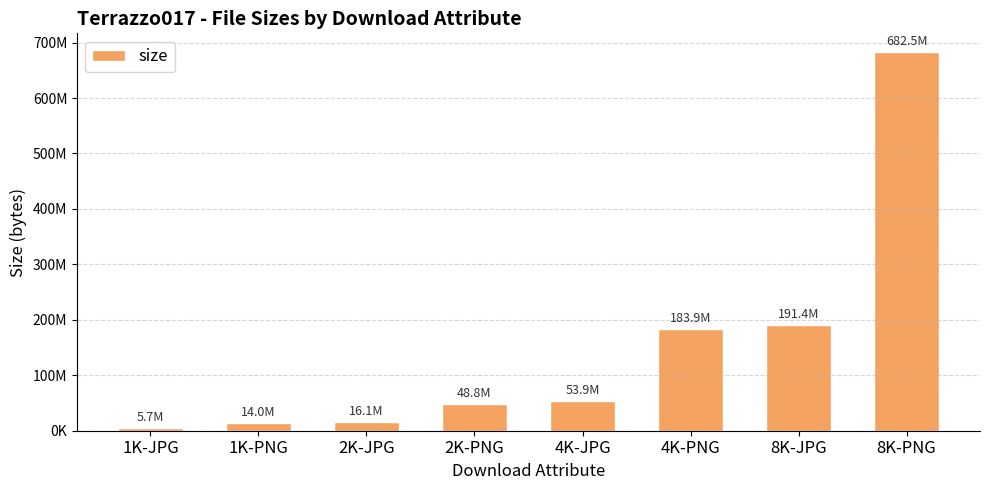

Does the chart contain any negative values?

No